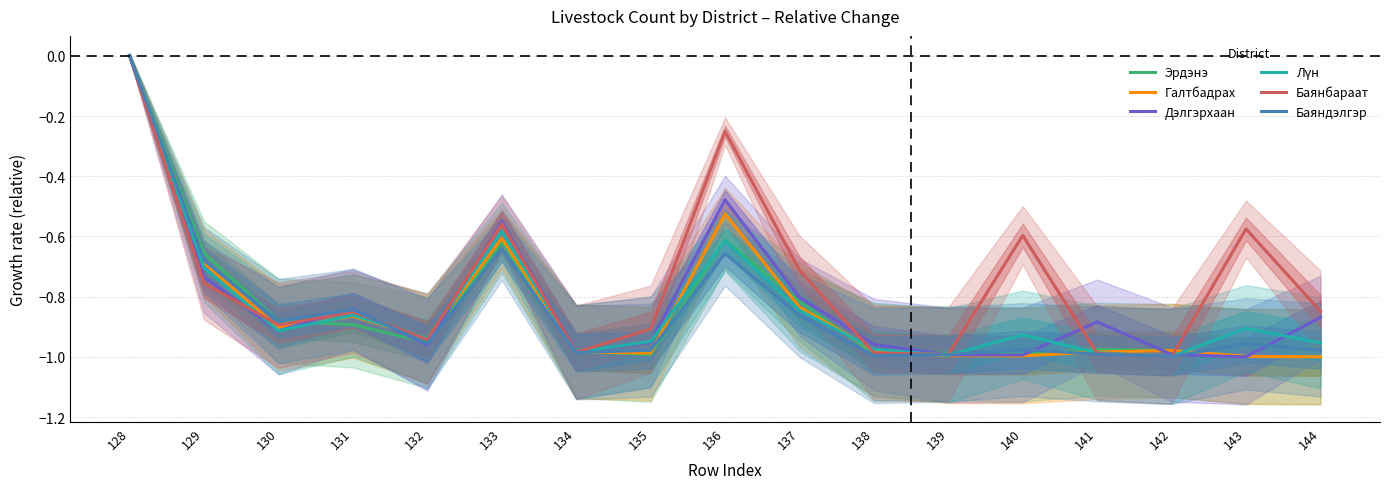

Is it true that Галтбадрах equals -1.0 at 140?

True